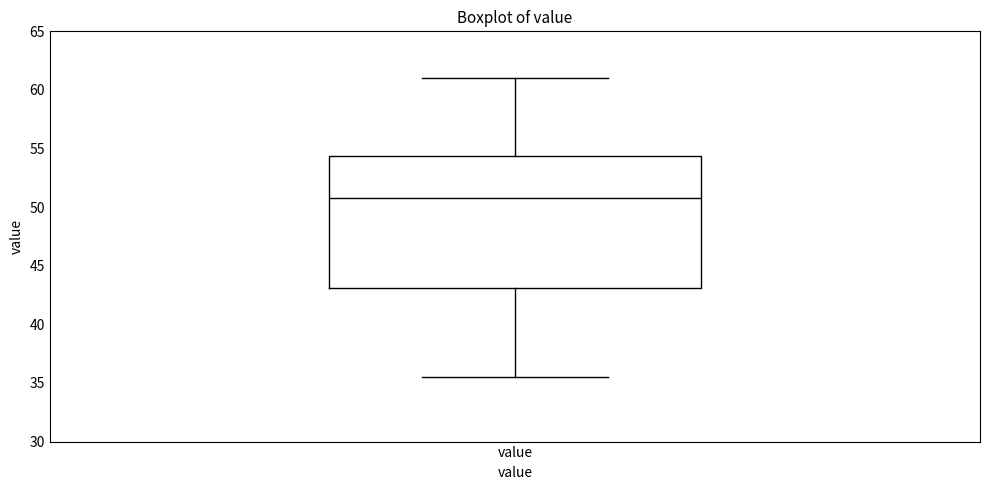

Where does the upper whisker of the box for value end on the y-axis? The values are not printed on the chart, so give them approximately, as read against the axis.

61.0